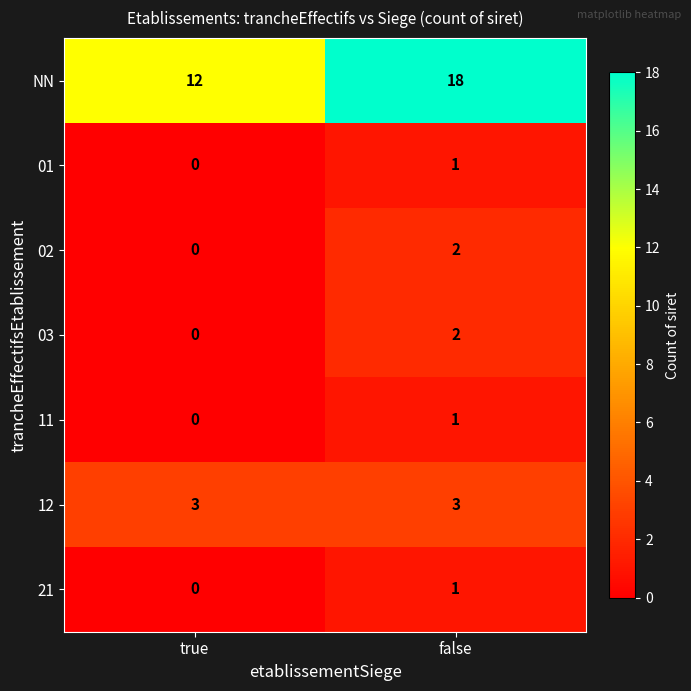

What is the difference between the highest and lowest values at true?

12